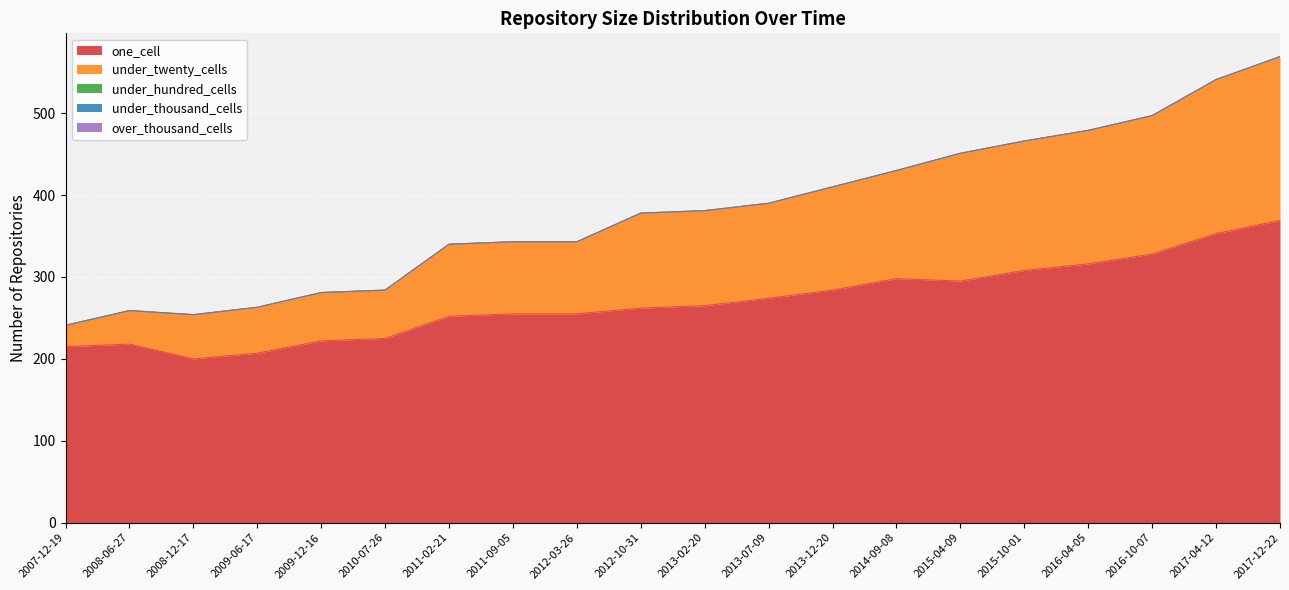

Reading left to right, list all the values displayed in this chart.

one_cell: 215	218	200	207	222	225	252	255	255	262	265	274	284	298	295	308	316	328	353	369
under_twenty_cells: 26	41	54	56	59	59	88	88	88	116	116	116	126	132	156	158	163	169	188	200
under_hundred_cells: 0	0	0	0	0	0	0	0	0	0	0	0	0	0	0	0	0	0	0	0
under_thousand_cells: 0	0	0	0	0	0	0	0	0	0	0	0	0	0	0	0	0	0	0	0
over_thousand_cells: 0	0	0	0	0	0	0	0	0	0	0	0	0	0	0	0	0	0	0	0